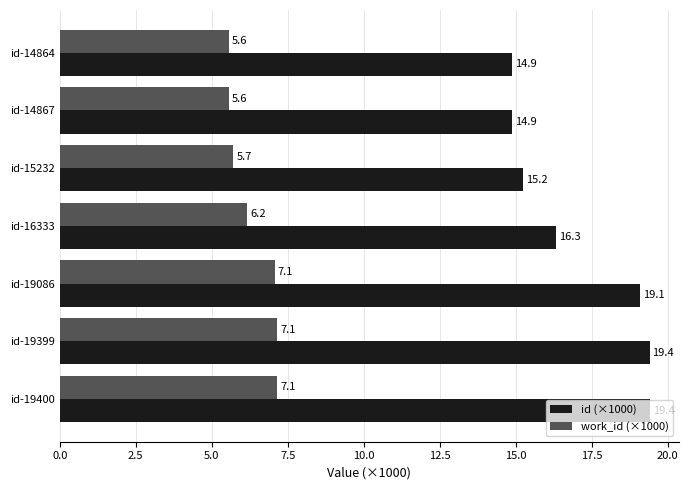

The work_id (×1000) series shows 11.0 at id-19400. True or false?

False